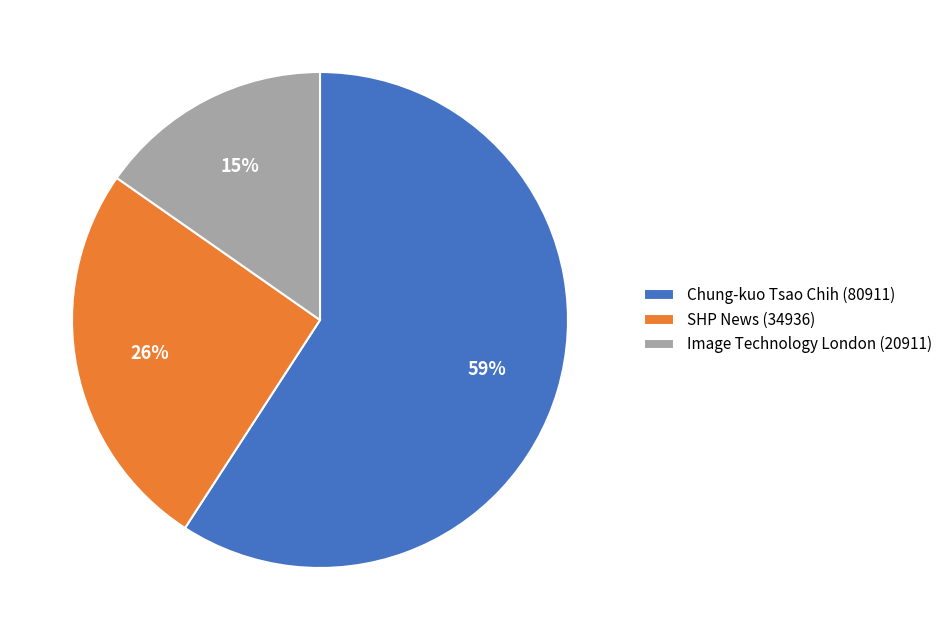

Is it true that SHP News (34936) is 32% of the pie?

False